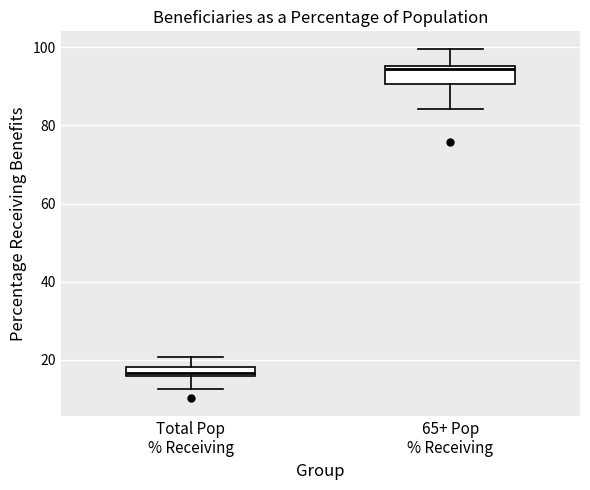

Which box is the tallest, from its lower edge to its upper edge?

65+ Pop % Receiving